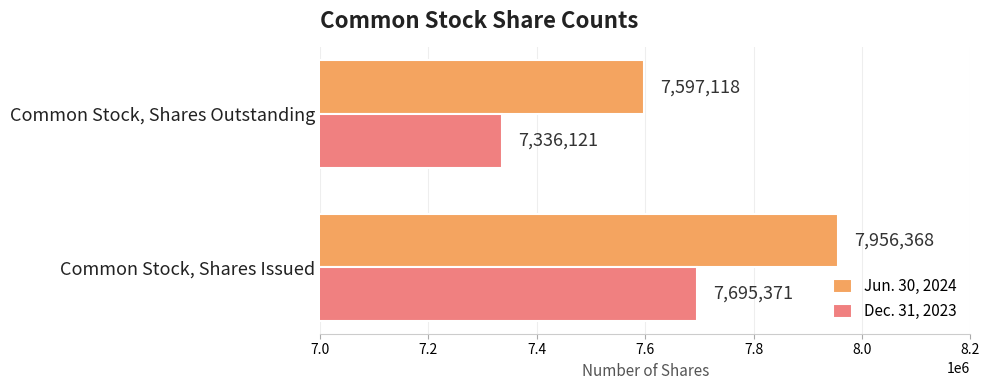

Which category has the highest value in the Jun. 30, 2024 series?

Common Stock, Shares Issued